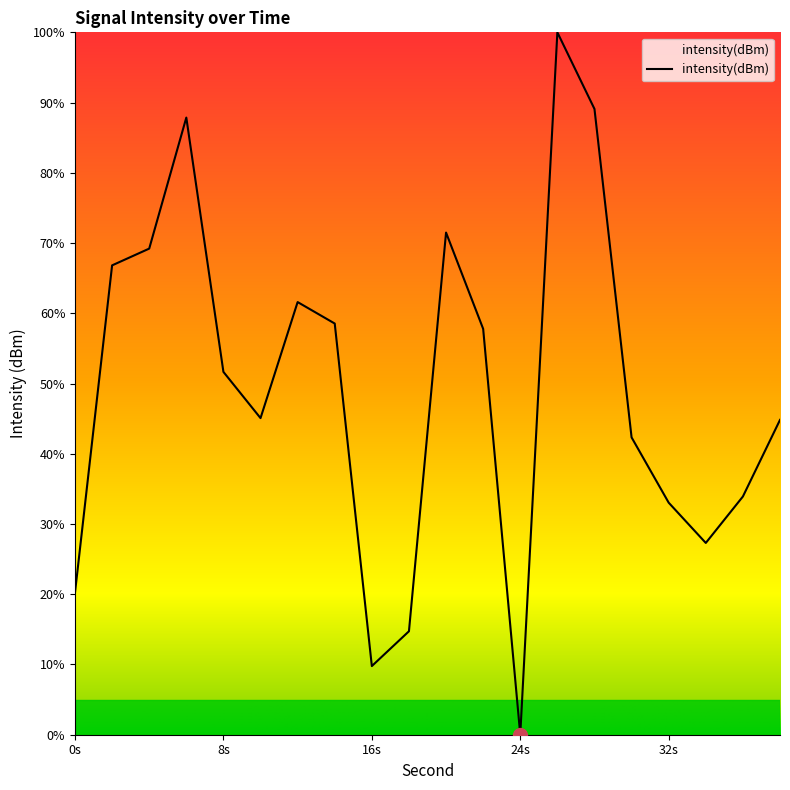

How many values exceed 51?

10